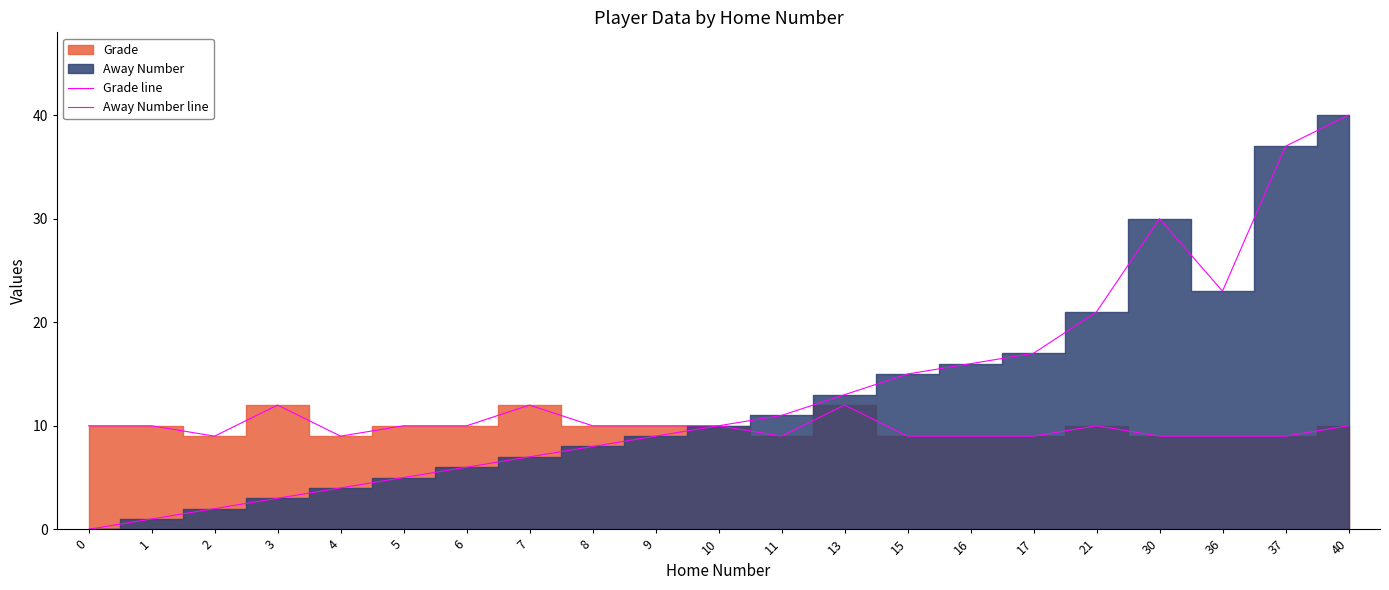

Rank the series at 21 from highest to lowest value.

Away Number line, Grade line